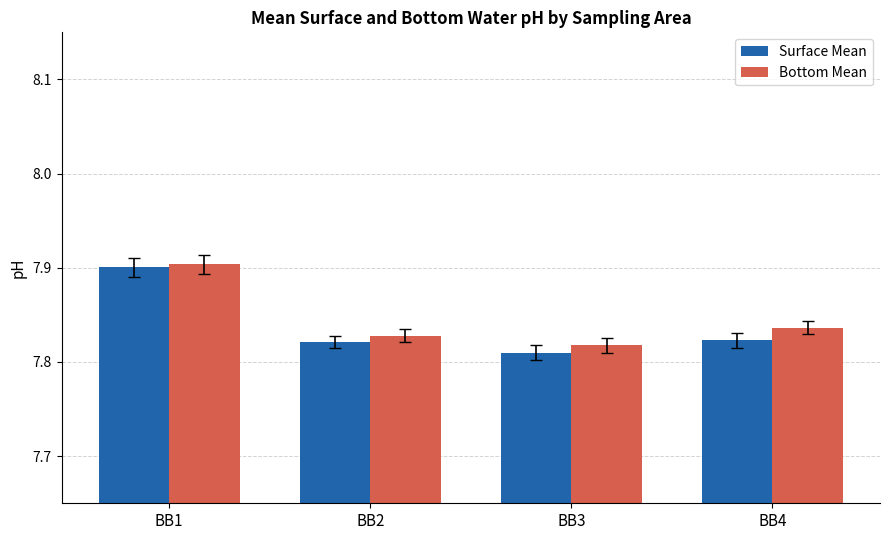

Is it true that Surface Mean equals 2.0 at BB2?

False